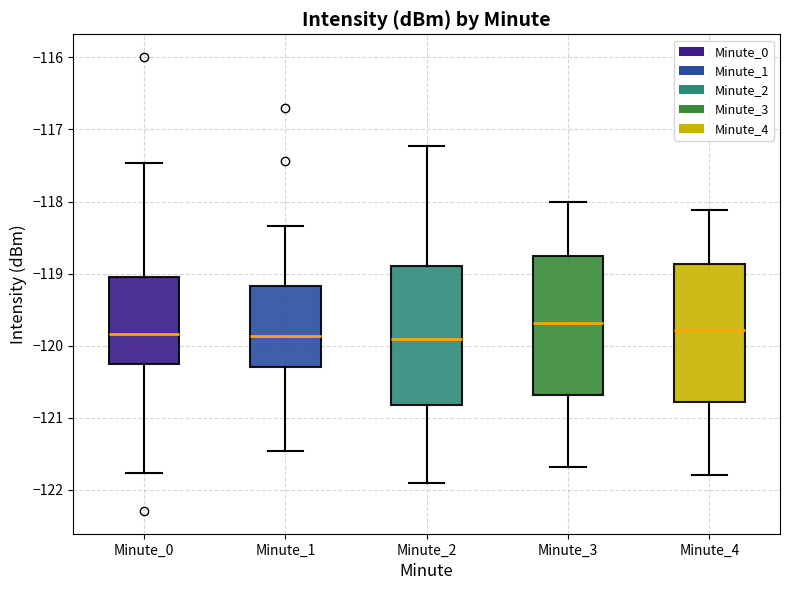

Reading left to right, read every box against the y-axis: the position of its median line, the range the box covers, and the ends of its whiskers. The values are not printed on the chart, so give them approximately, as read against the axis.

Minute_0: median -119.8, box -120.3 to -119.0, whiskers -121.8 to -117.5
Minute_1: median -119.9, box -120.3 to -119.2, whiskers -121.5 to -118.3
Minute_2: median -119.9, box -120.8 to -118.9, whiskers -121.9 to -117.2
Minute_3: median -119.7, box -120.7 to -118.8, whiskers -121.7 to -118.0
Minute_4: median -119.8, box -120.8 to -118.9, whiskers -121.8 to -118.1